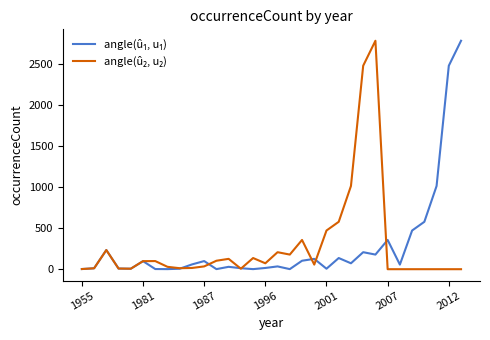

What is the greatest value displayed?

2781